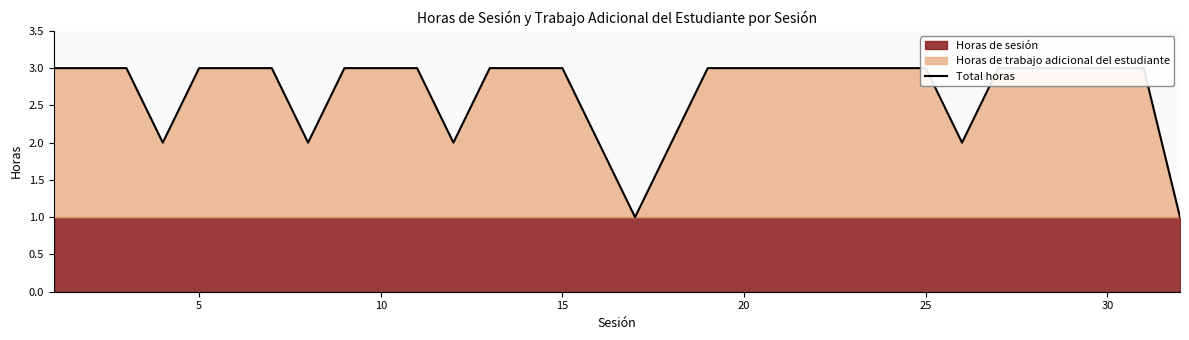

Reading left to right, what are all the values shown in this chart?

3	3	3	2	3	3	3	2	3	3	3	2	3	3	3	2	1	2	3	3	3	3	3	3	3	2	3	3	3	3	3	1